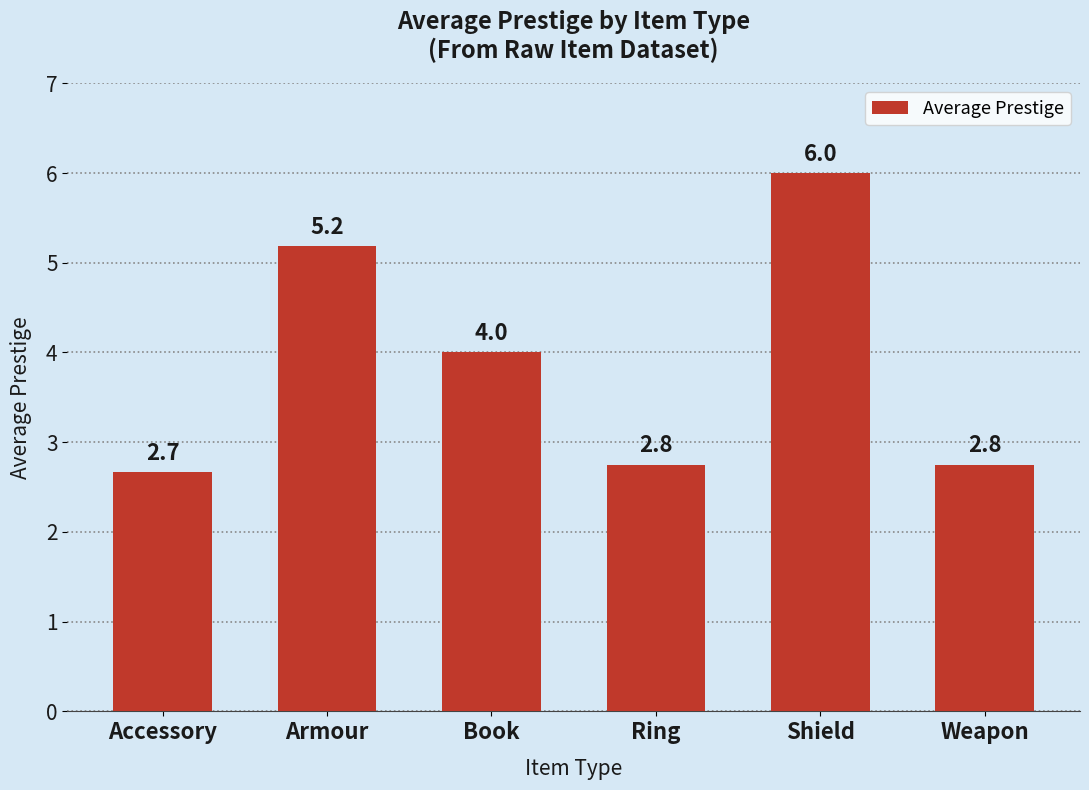

At which label does the data first exceed 4?

Armour